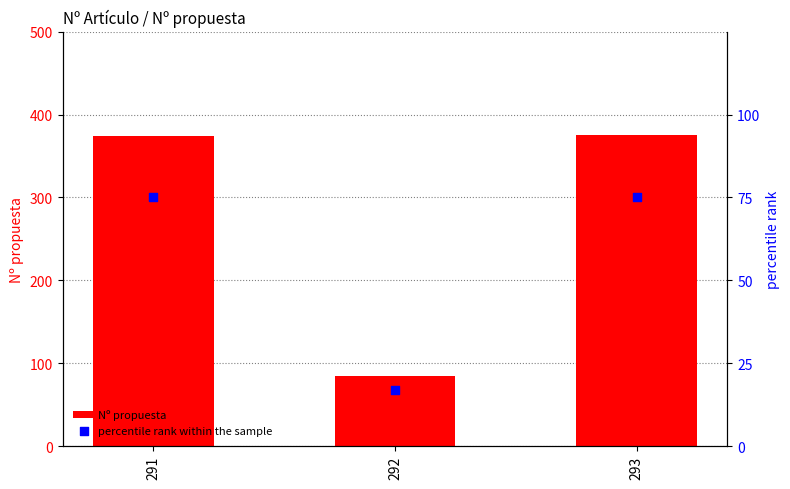

What are all the series names shown in the legend?

Nº propuesta, percentile rank within the sample